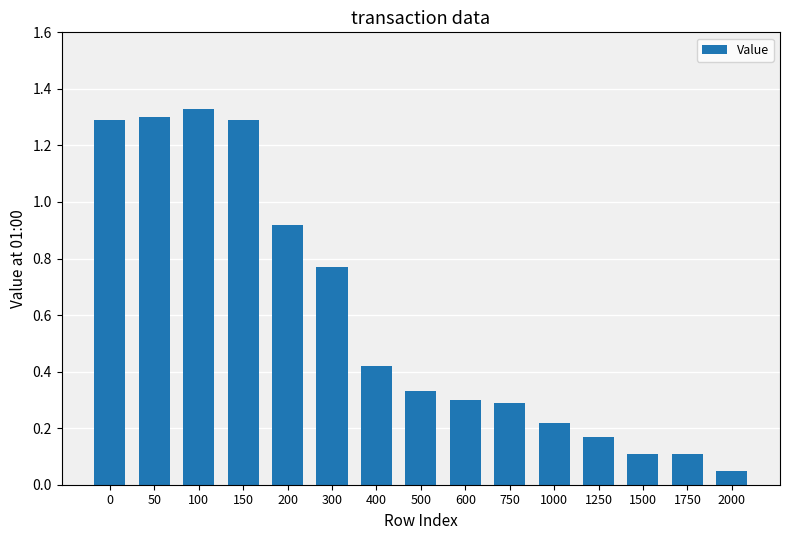

How many data points does each series have?

15